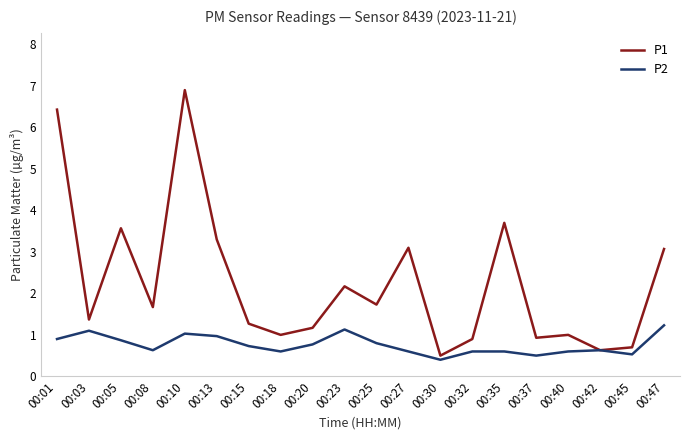

How many series are shown in this chart?

2